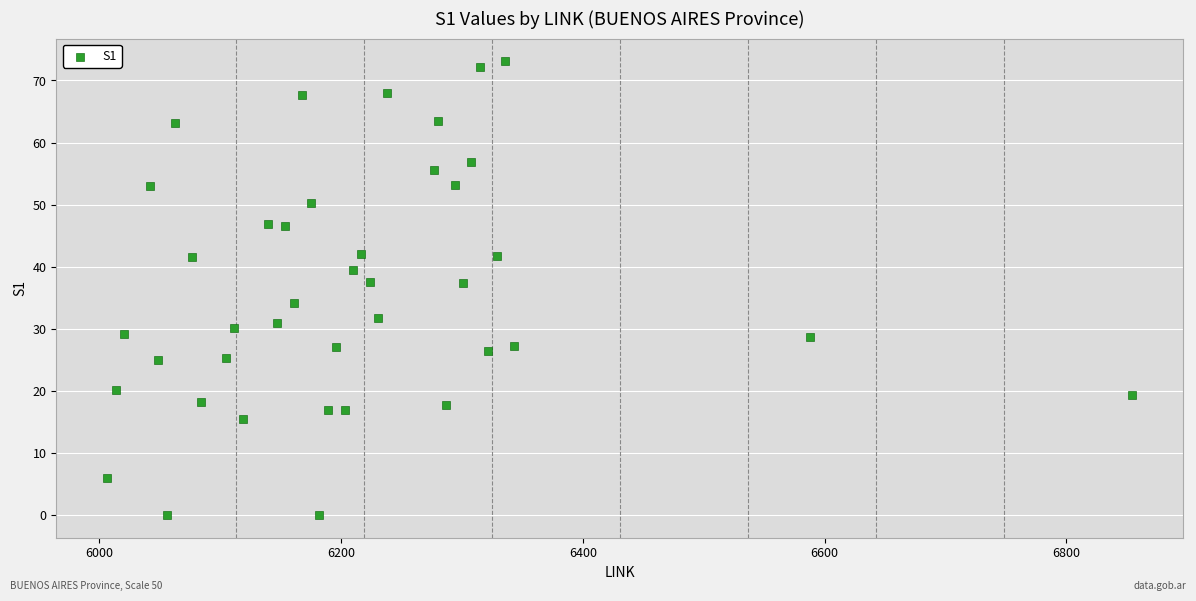

What is the range of Y values (max minus min)?

73.1